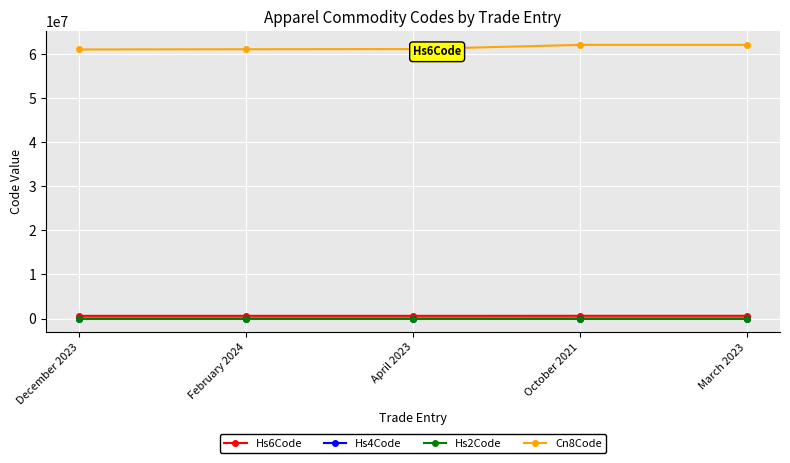

True or false: Hs4Code has more than 2 interior local peaks.

False